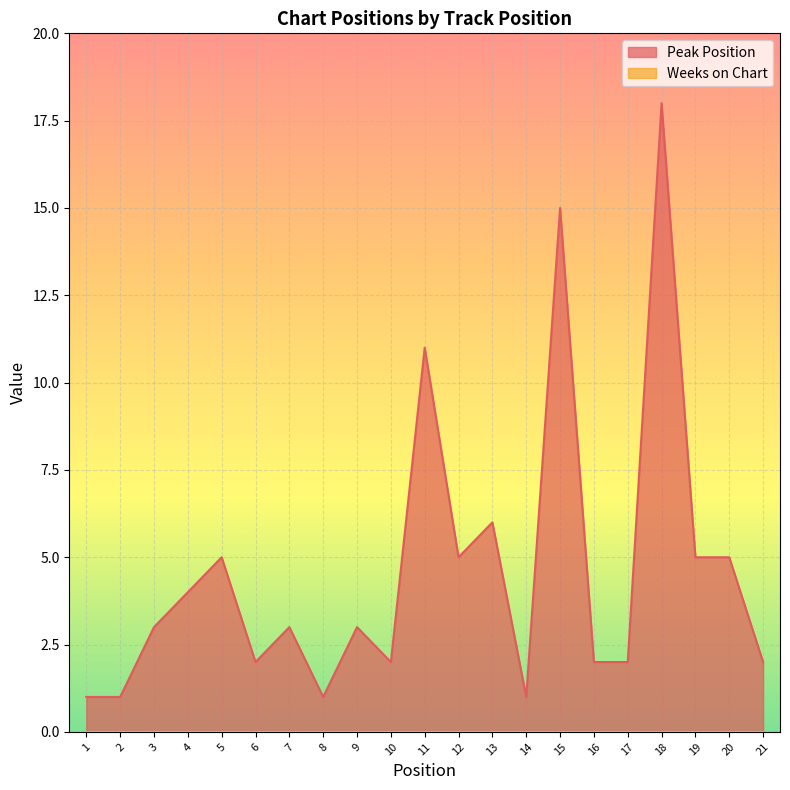

At which category does the data reach its first local valley?

6